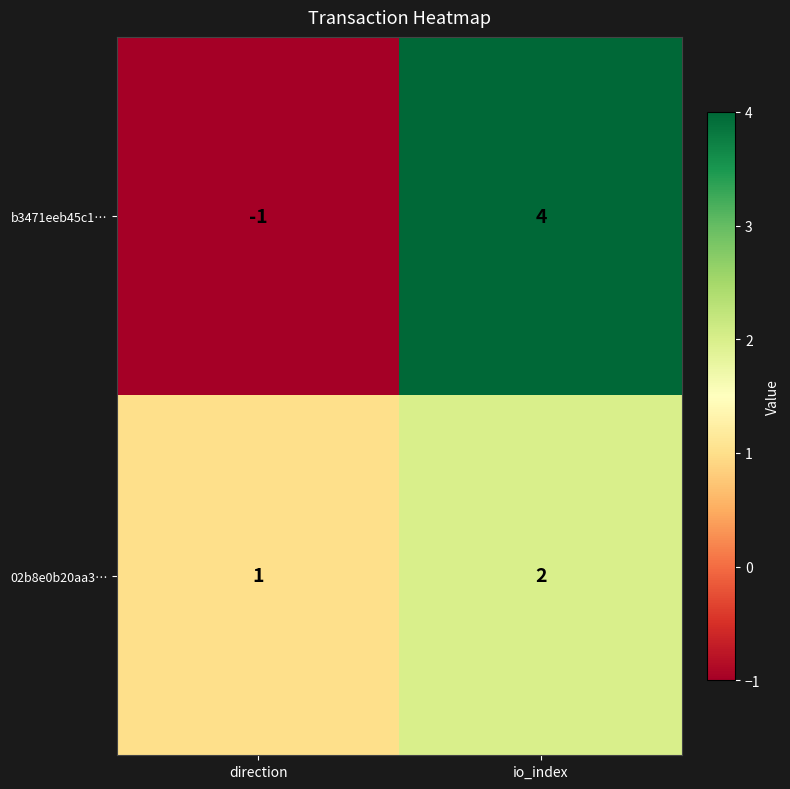

Count the number of categories in the chart.

2